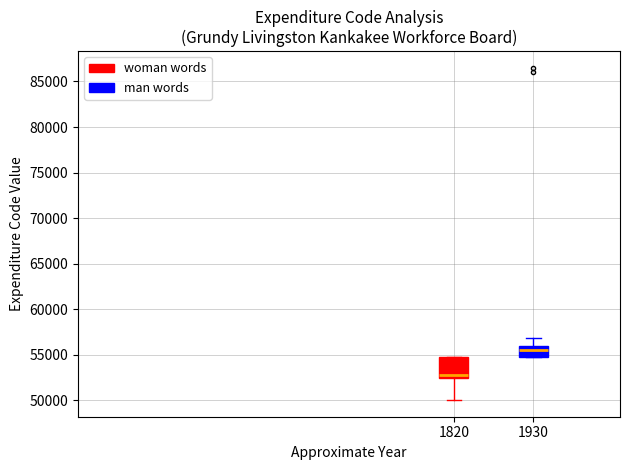

Which box's median line is the lowest?

1820